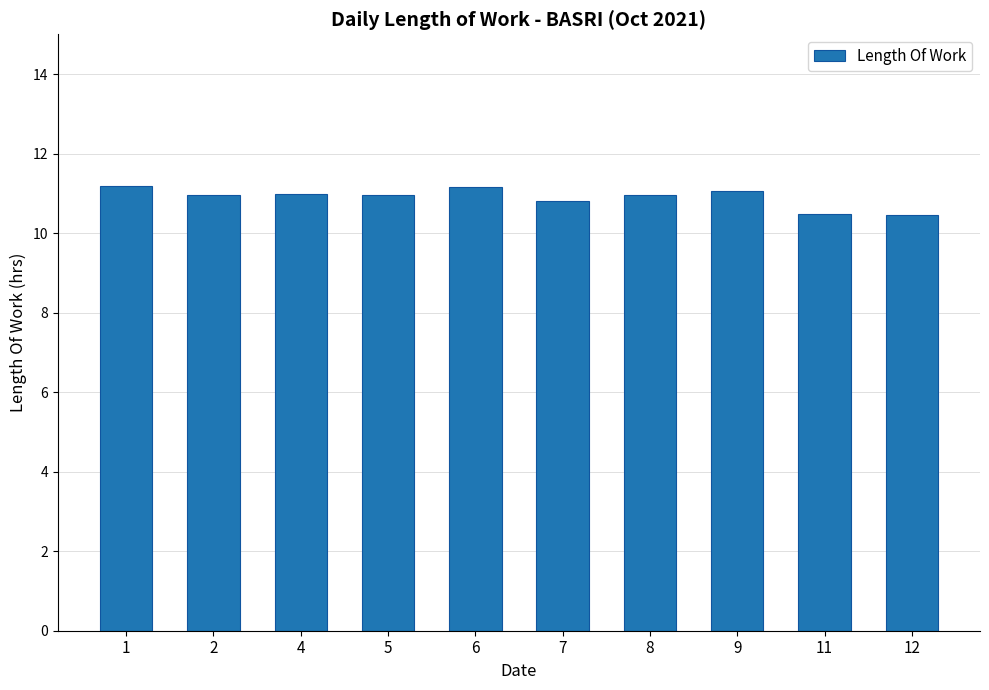

The chart shows a value of 7.3 at 9. True or false?

False